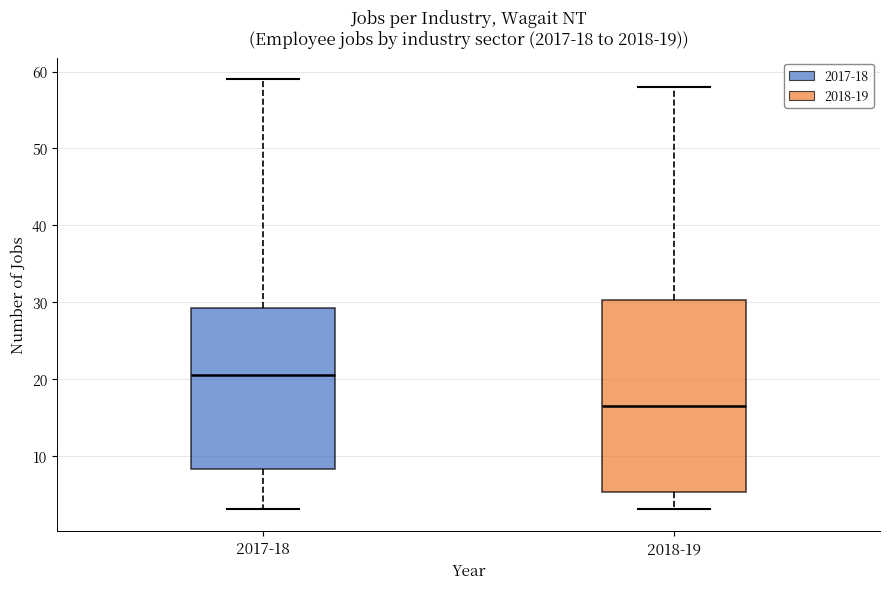

Which box has the lowest median line?

2018-19